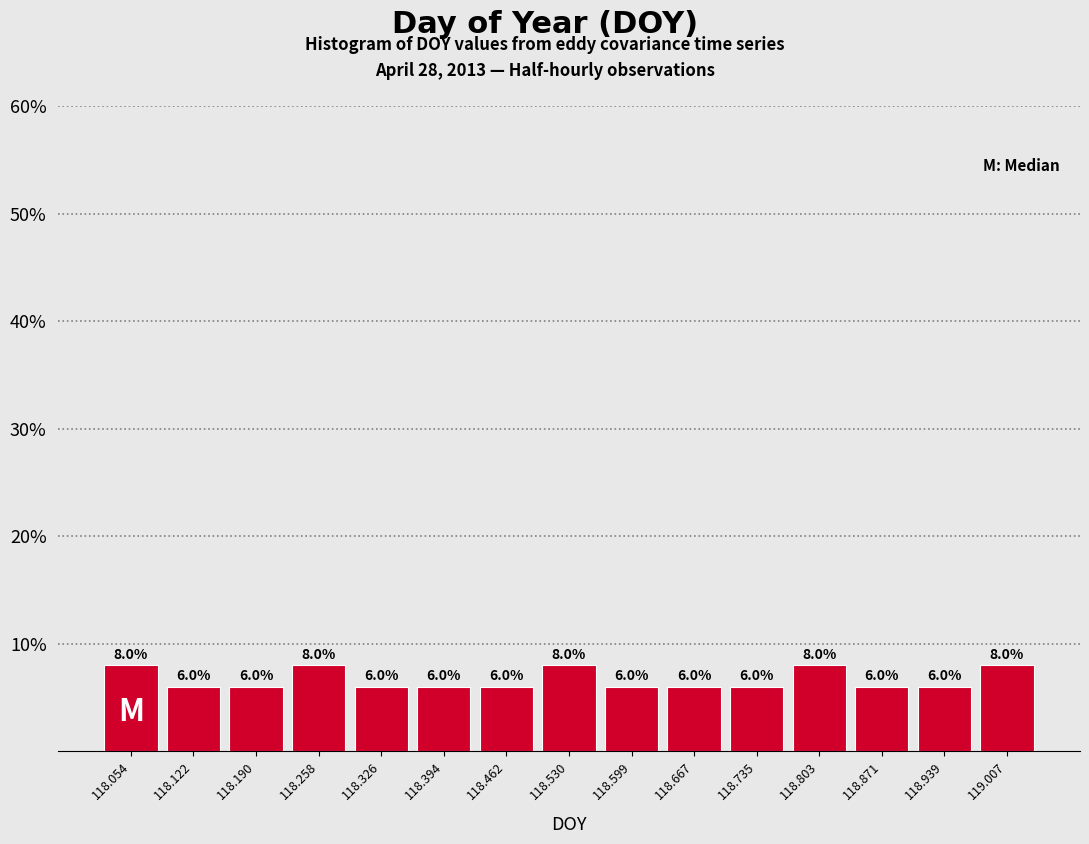

Reading left to right, transcribe this chart: for each bar, give the range it covers on the x-axis and its height. The bar edges are not printed on the chart, so give them approximately, as read against the axis.

118.02 to 118.09: 8.0
118.09 to 118.16: 6.0
118.16 to 118.22: 6.0
118.22 to 118.29: 8.0
118.29 to 118.36: 6.0
118.36 to 118.43: 6.0
118.43 to 118.50: 6.0
118.50 to 118.56: 8.0
118.56 to 118.63: 6.0
118.63 to 118.70: 6.0
118.70 to 118.77: 6.0
118.77 to 118.84: 8.0
118.84 to 118.90: 6.0
118.90 to 118.97: 6.0
118.97 to 119.04: 8.0